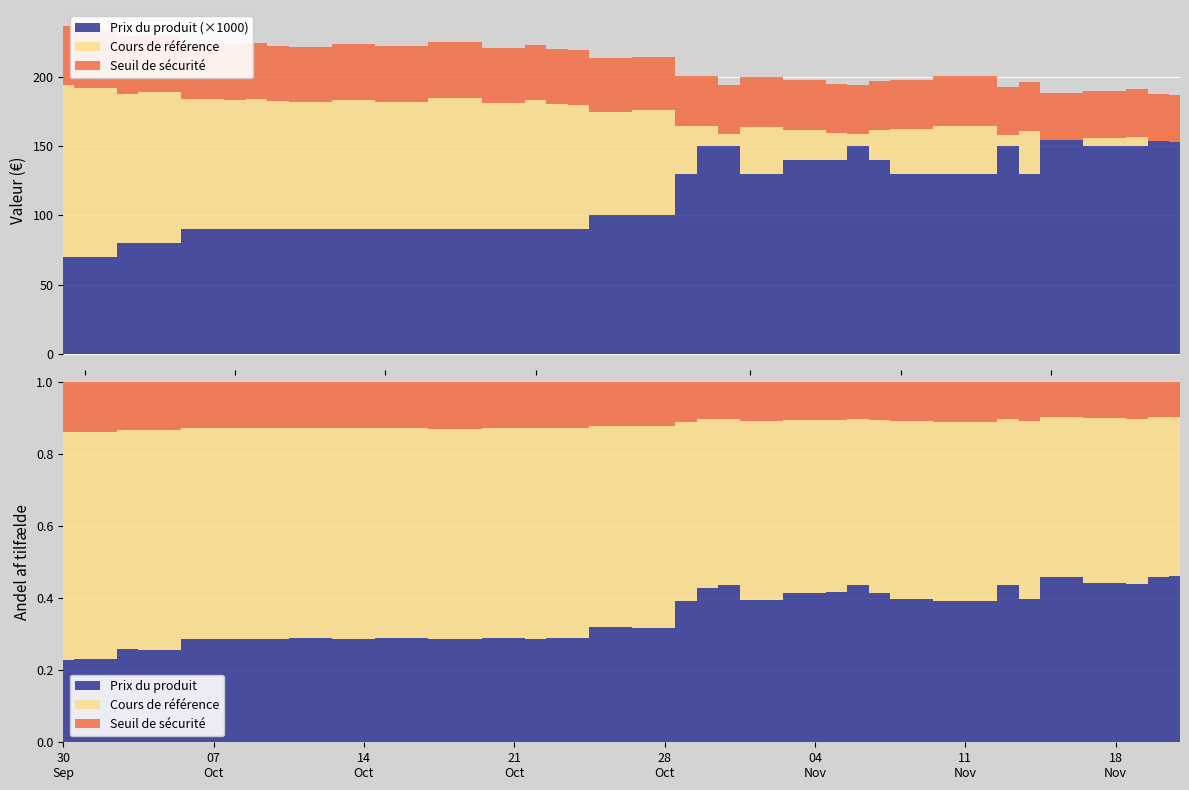

At which label does Cours de référence reach its minimum?

2024-11-21